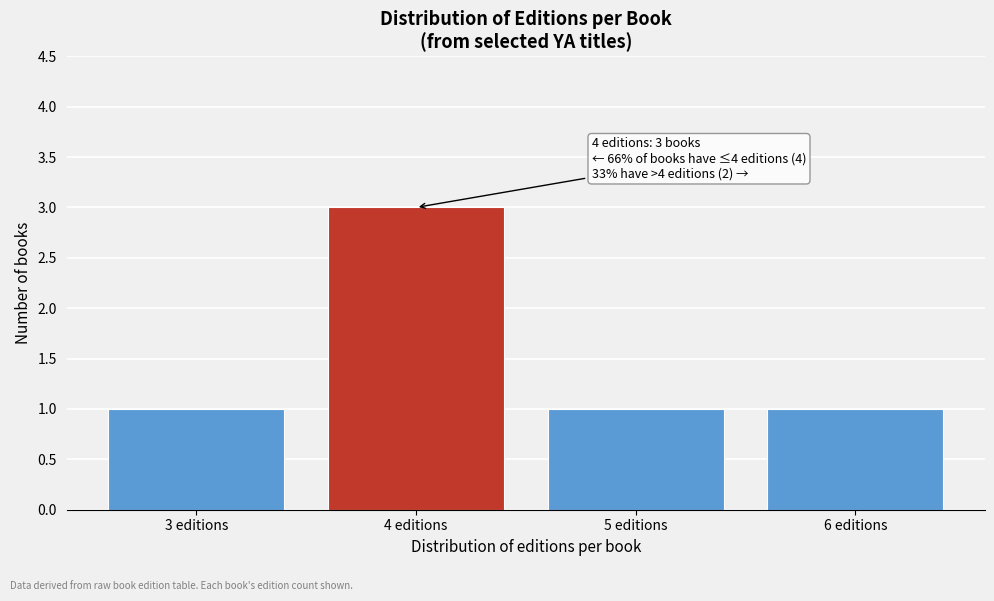

Which range on the x-axis has the tallest bar?

3.5 to 4.5